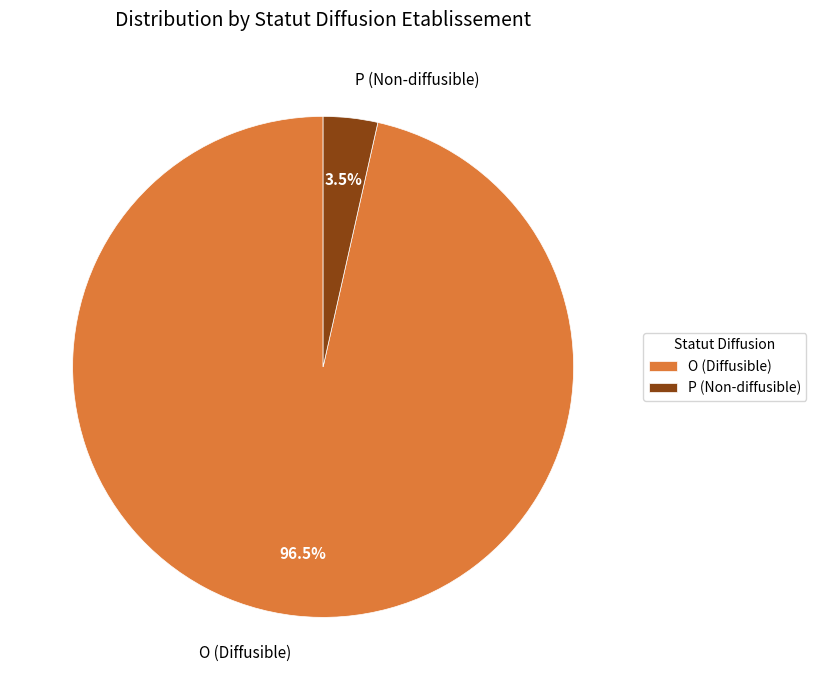

Between O (Diffusible) and P (Non-diffusible), which is larger?

O (Diffusible)